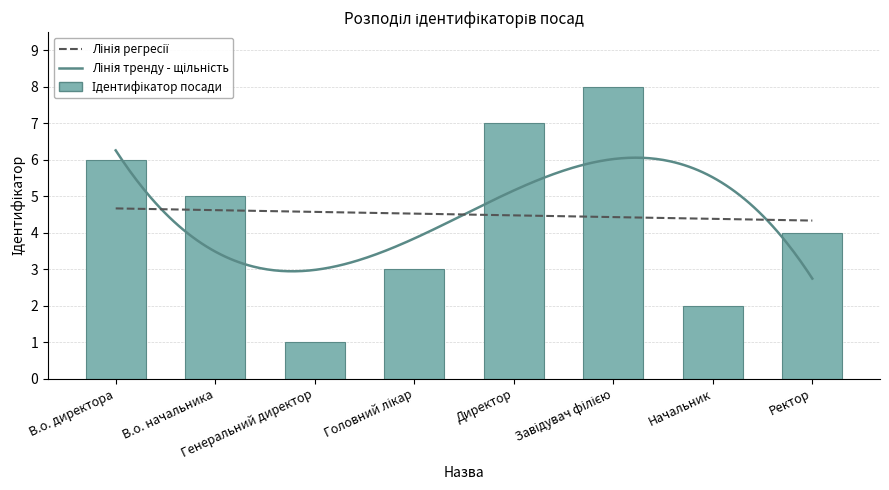

At which label is the value closest to 4?

Ректор